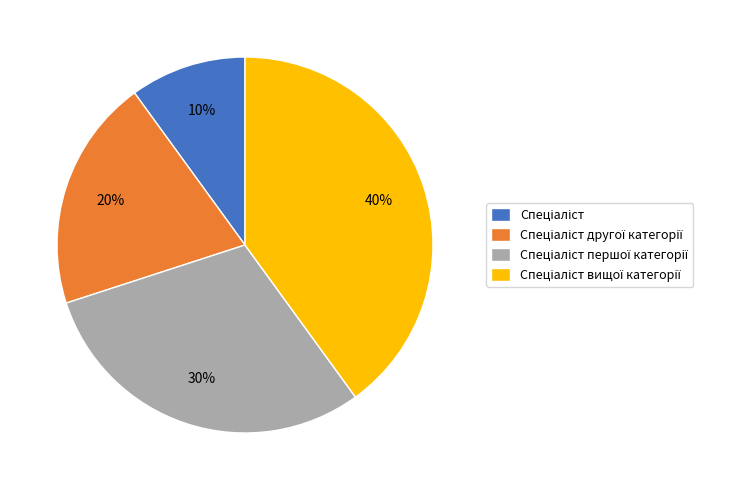

To the nearest percent, what is the average slice percentage?

25%